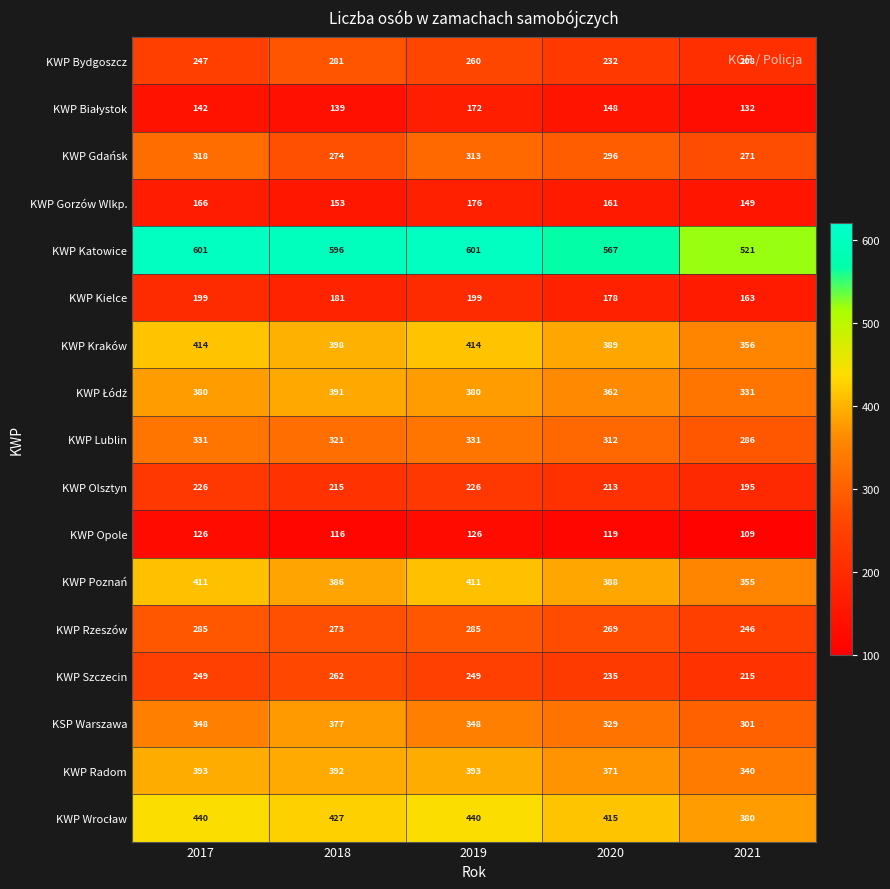

Between 2018 and 2020, which series saw the biggest shift?

KWP Bydgoszcz